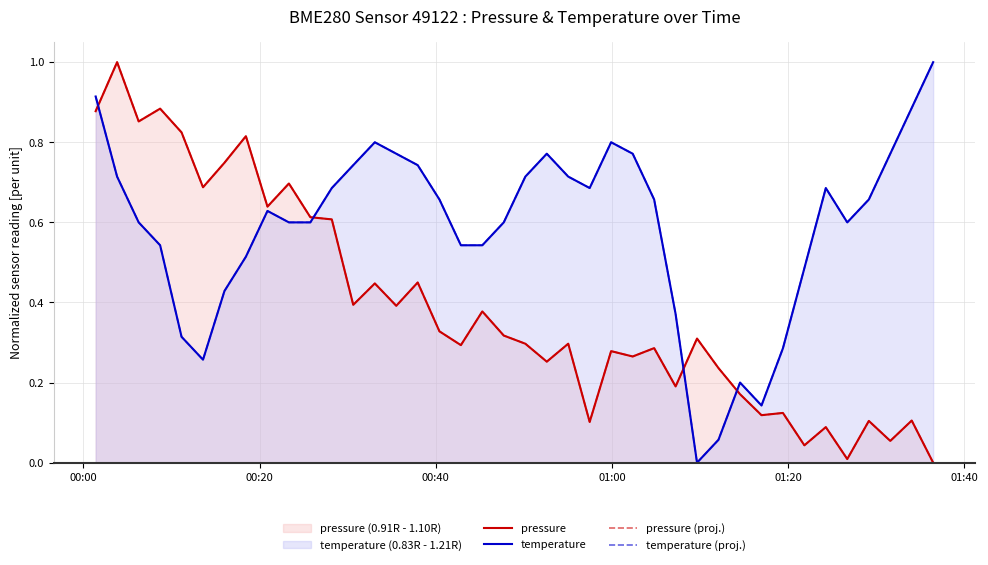

Which series ends up on top after the final intersection of temperature and pressure (proj.)?

temperature